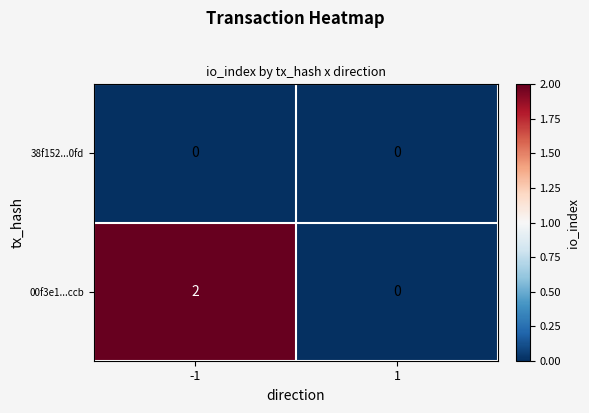

Is it true that 00f3e1...ccb equals 1 at 1?

False